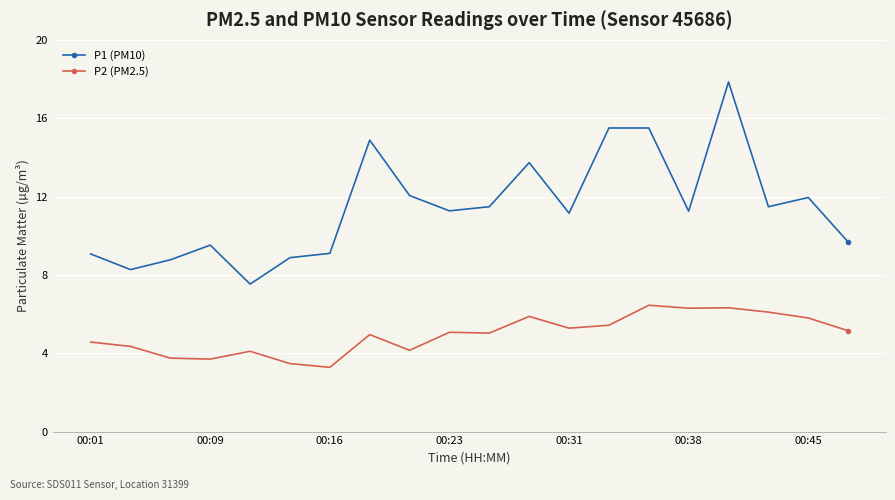

Which series has the widest spread of values?

P1 (PM10)